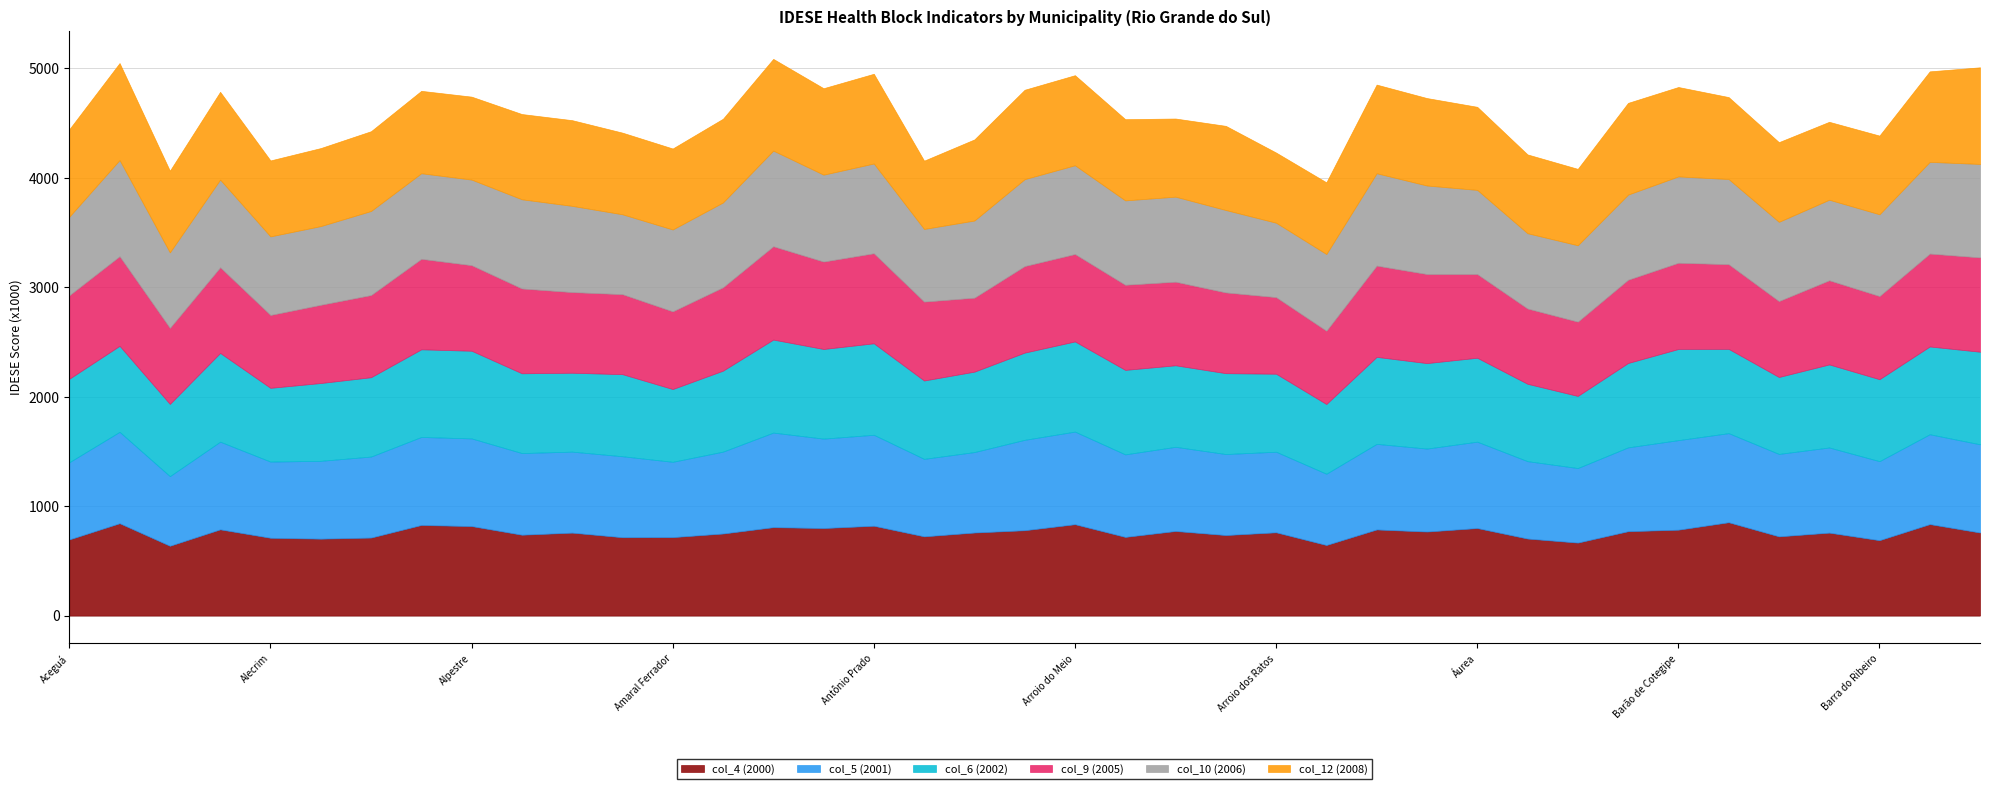

What is the lowest value of the col_4 (2000) series?

638